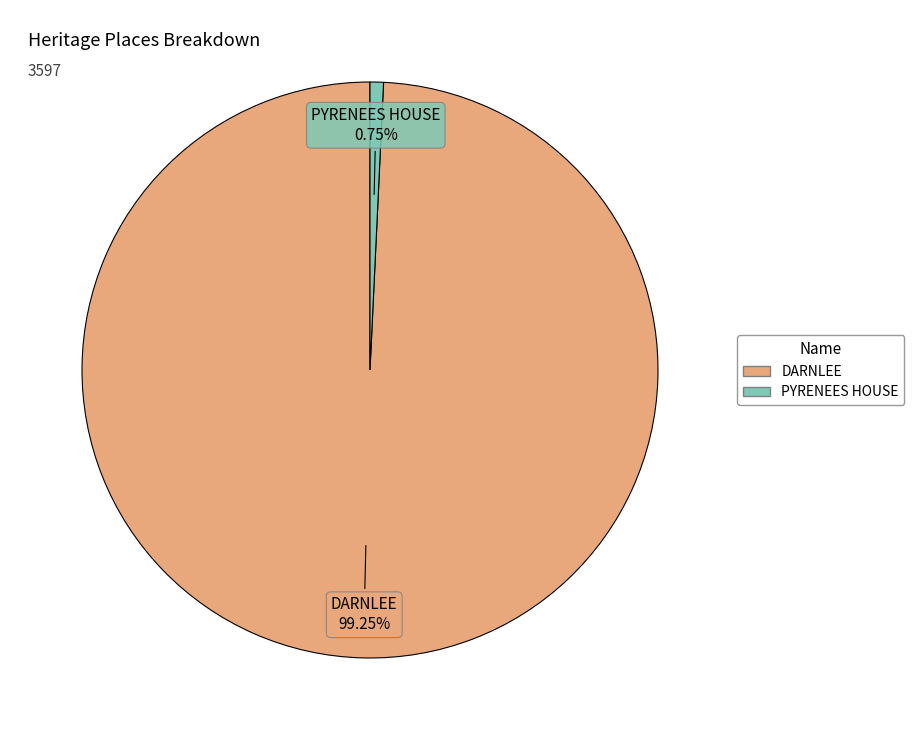

Count the number of slices in the pie.

2